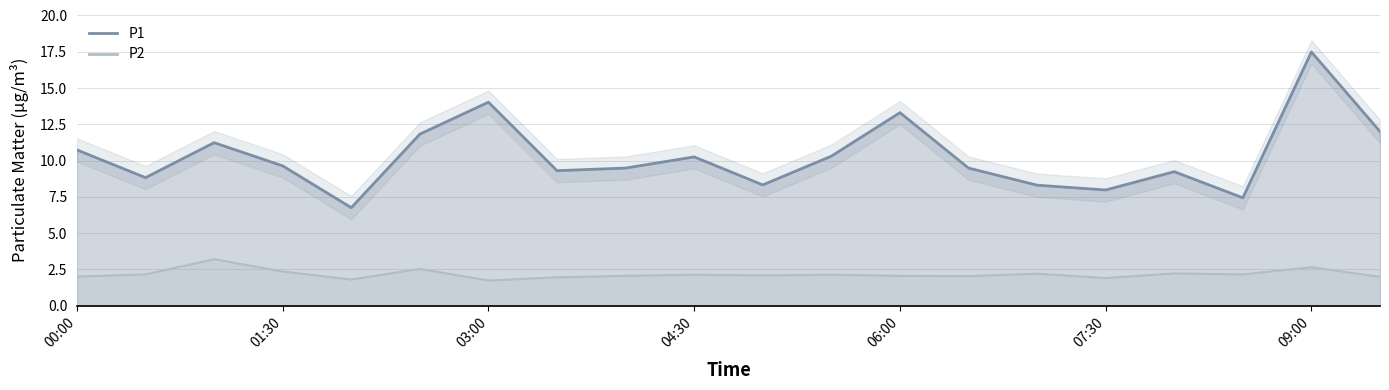

At which category does the chart reach its minimum across all series?

03:00